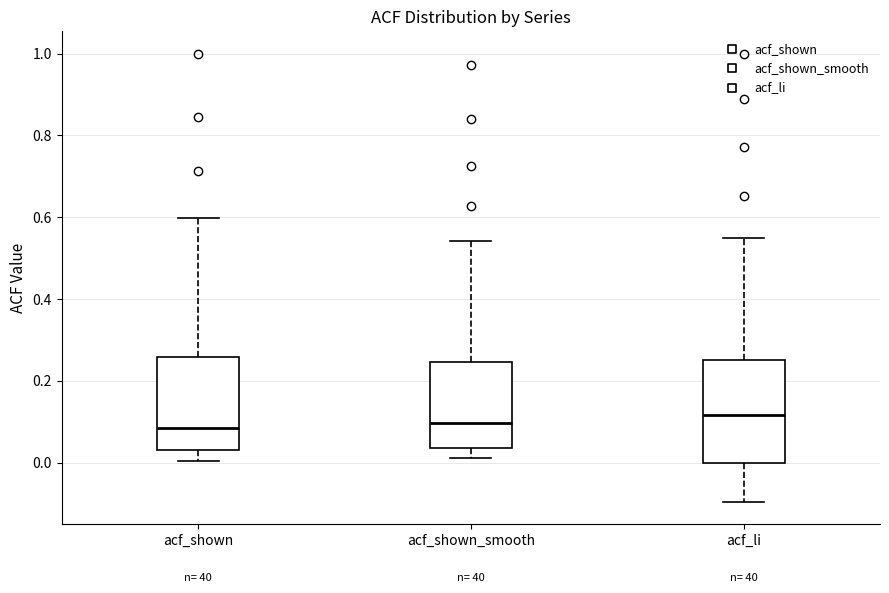

Reading left to right, transcribe this box plot: for each box, give where its median line is, the range the box spans, and where its two whiskers end, as read against the y-axis. The values are not printed on the chart, so give them approximately, as read against the axis.

acf_shown: median 0.08, box 0.04 to 0.26, whiskers 0.00 to 0.60
acf_shown_smooth: median 0.10, box 0.04 to 0.24, whiskers 0.02 to 0.54
acf_li: median 0.12, box 0.00 to 0.26, whiskers -0.10 to 0.56